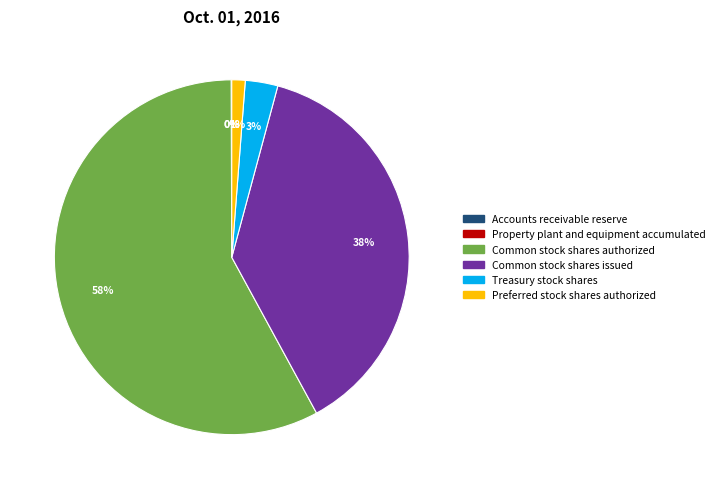

Which category has the biggest portion of the pie?

Common stock shares authorized